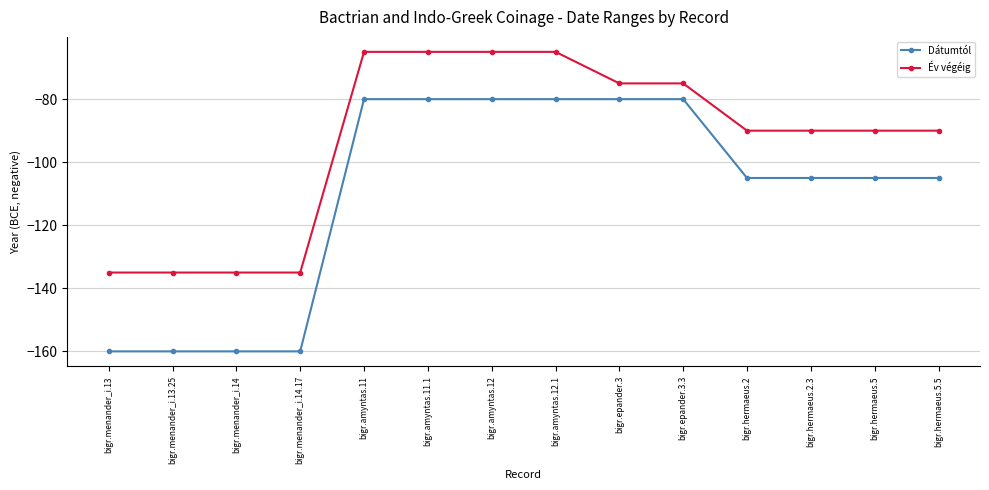

What position from the left is bigr.epander.3.3?

10